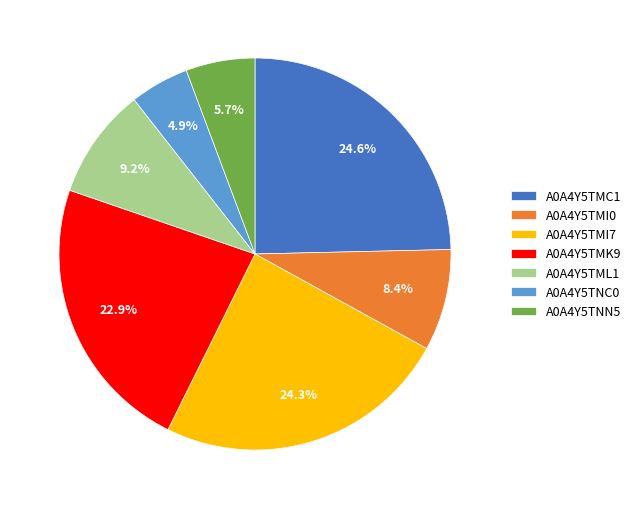

Which slice is the smallest?

A0A4Y5TNC0